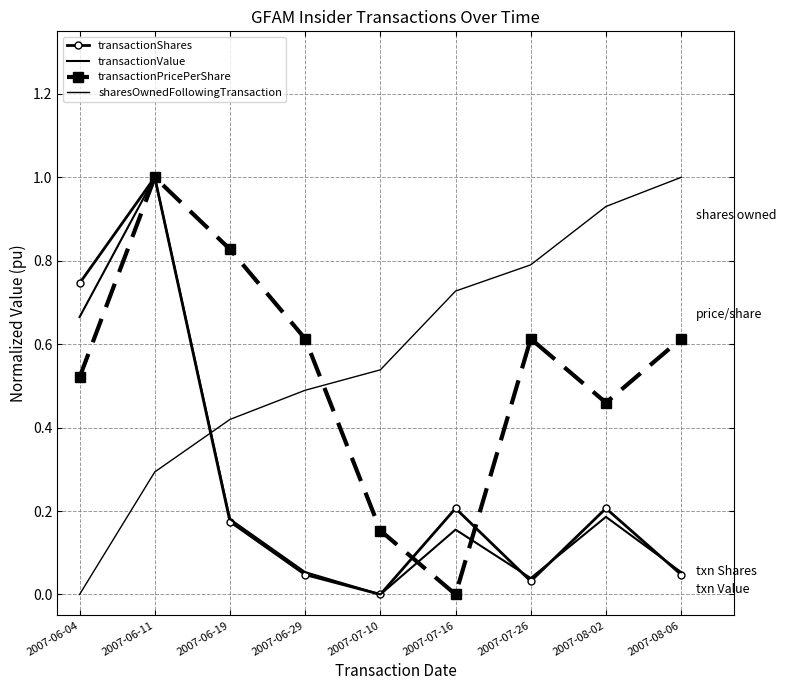

In transactionPricePerShare, how many points are higher than both neighbors (excluding endpoints)?

2